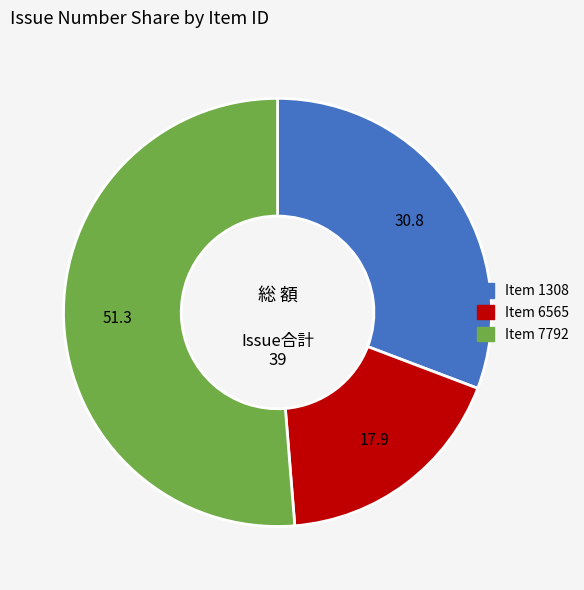

Is there a majority slice in this chart?

Yes